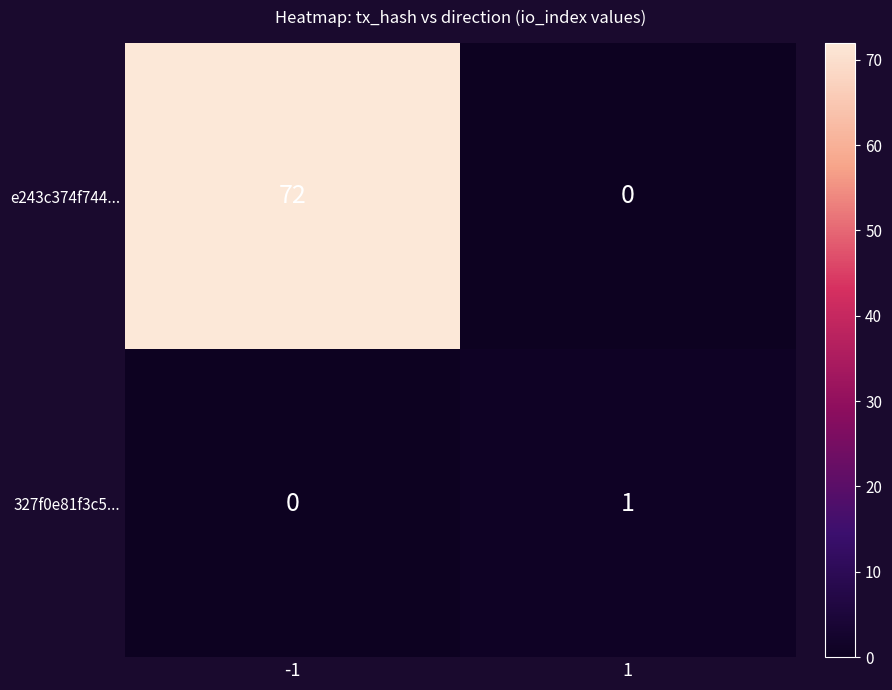

Reading left to right, extract all data points from this chart.

e243c374f744...: 72	0
327f0e81f3c5...: 0	1